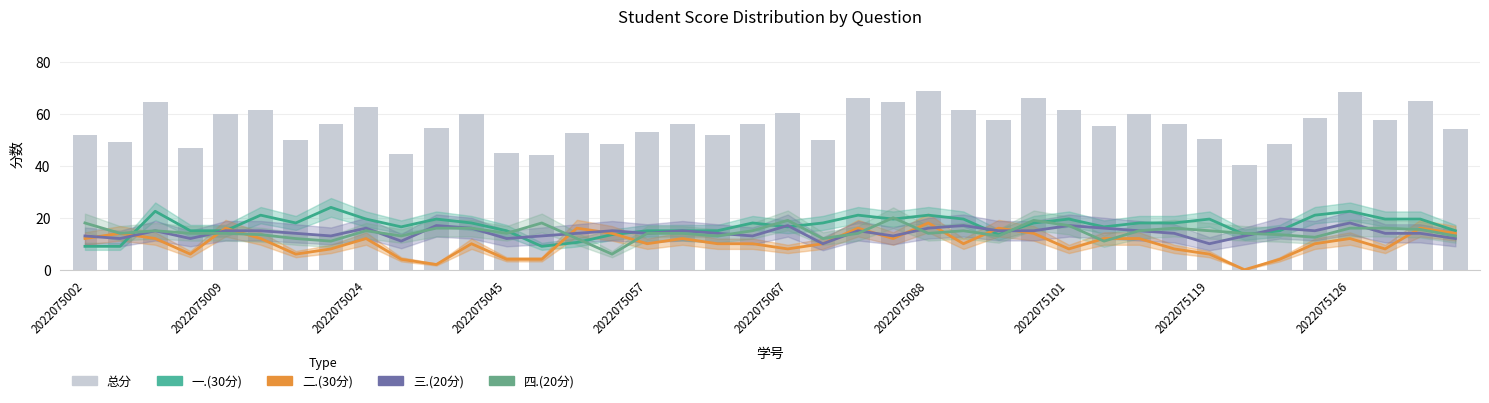

True or false: 总分 has a value of 56.0 at 17.

True